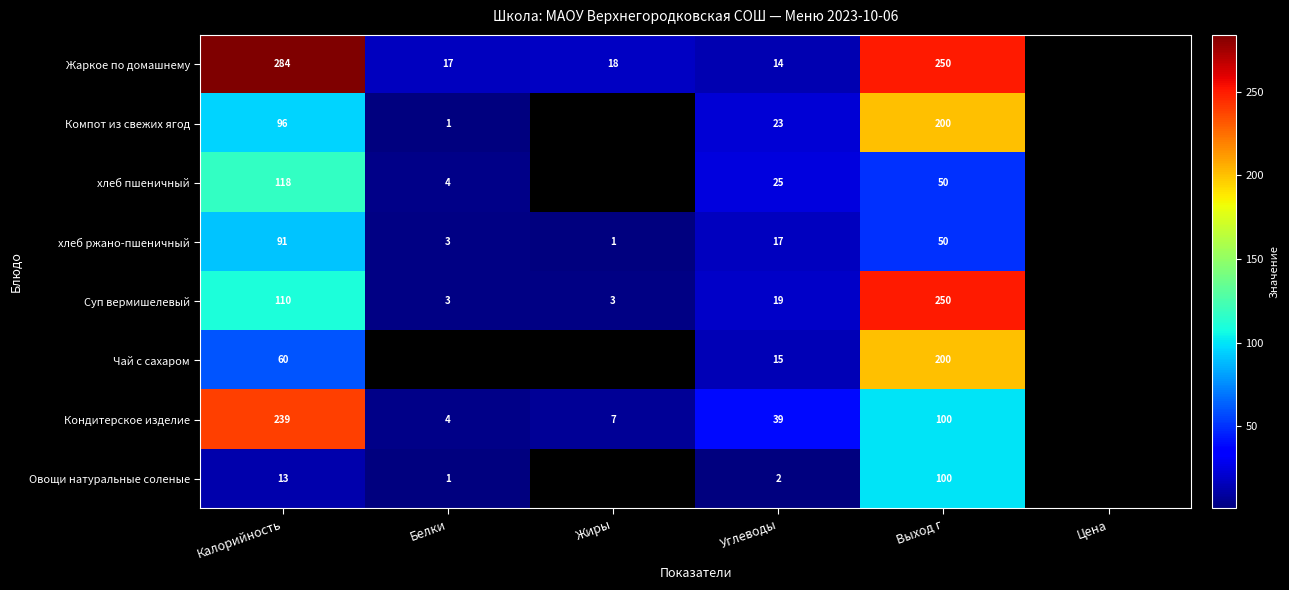

The Кондитерское изделие series shows 100 at Выход г. True or false?

True